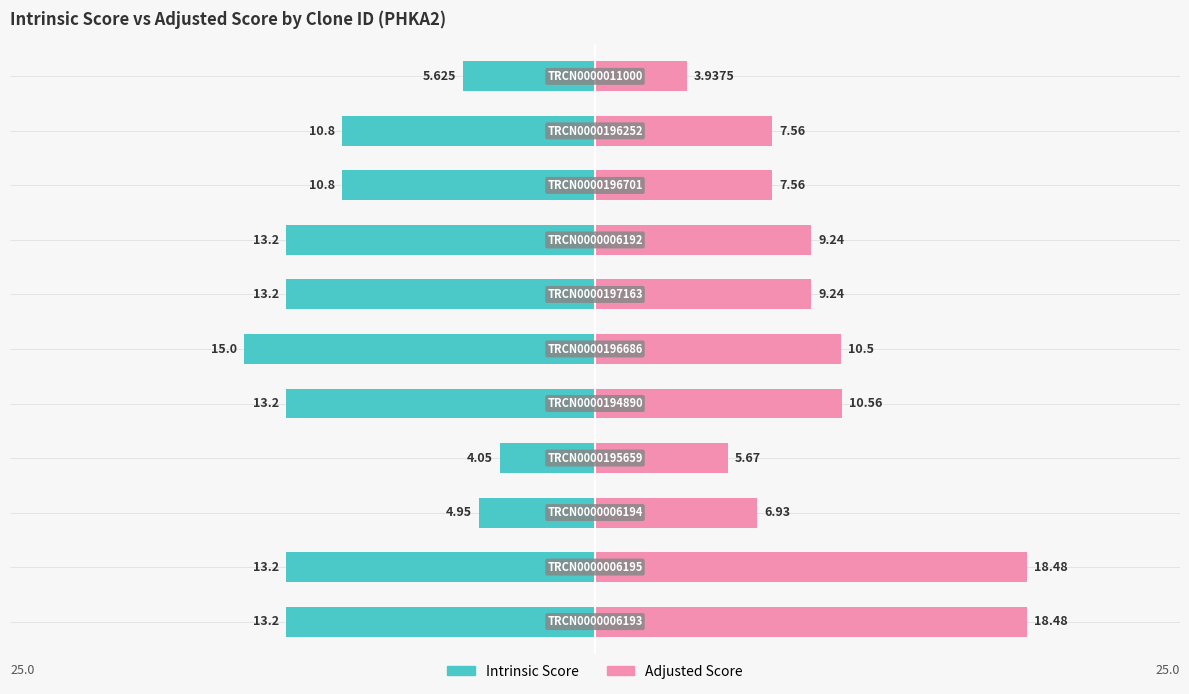

What is the difference between the second highest and minimum values in the Adjusted Score series?

14.5